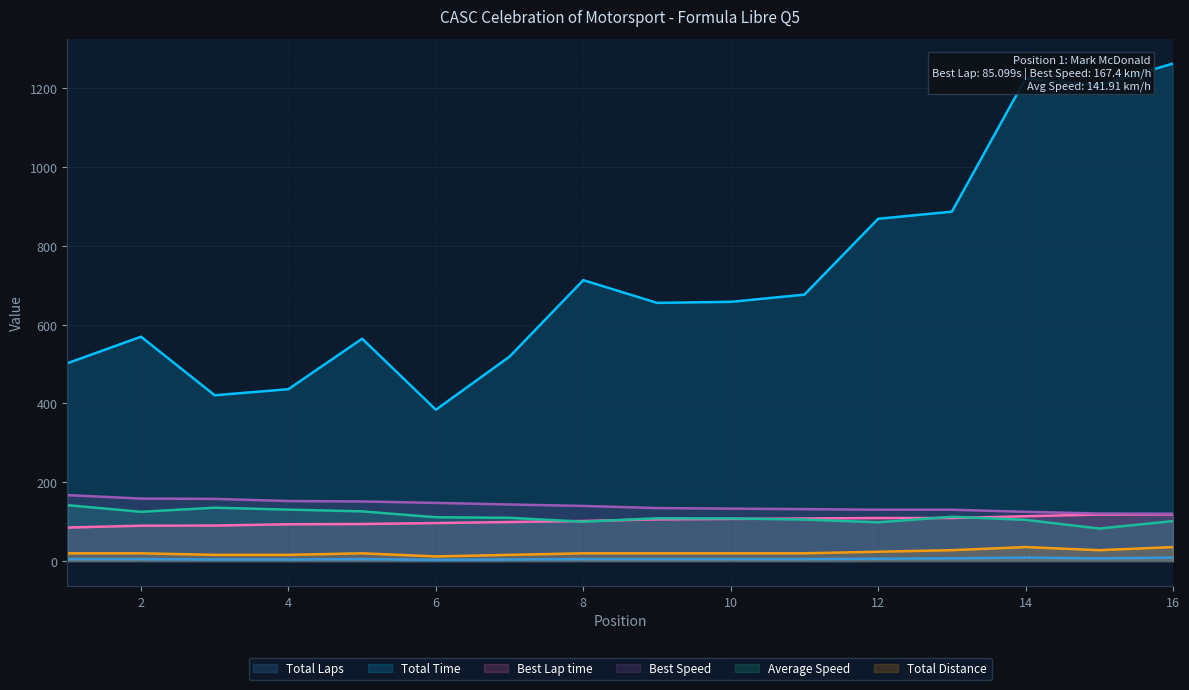

True or false: Best Lap time and Total Time intersect in this chart.

False